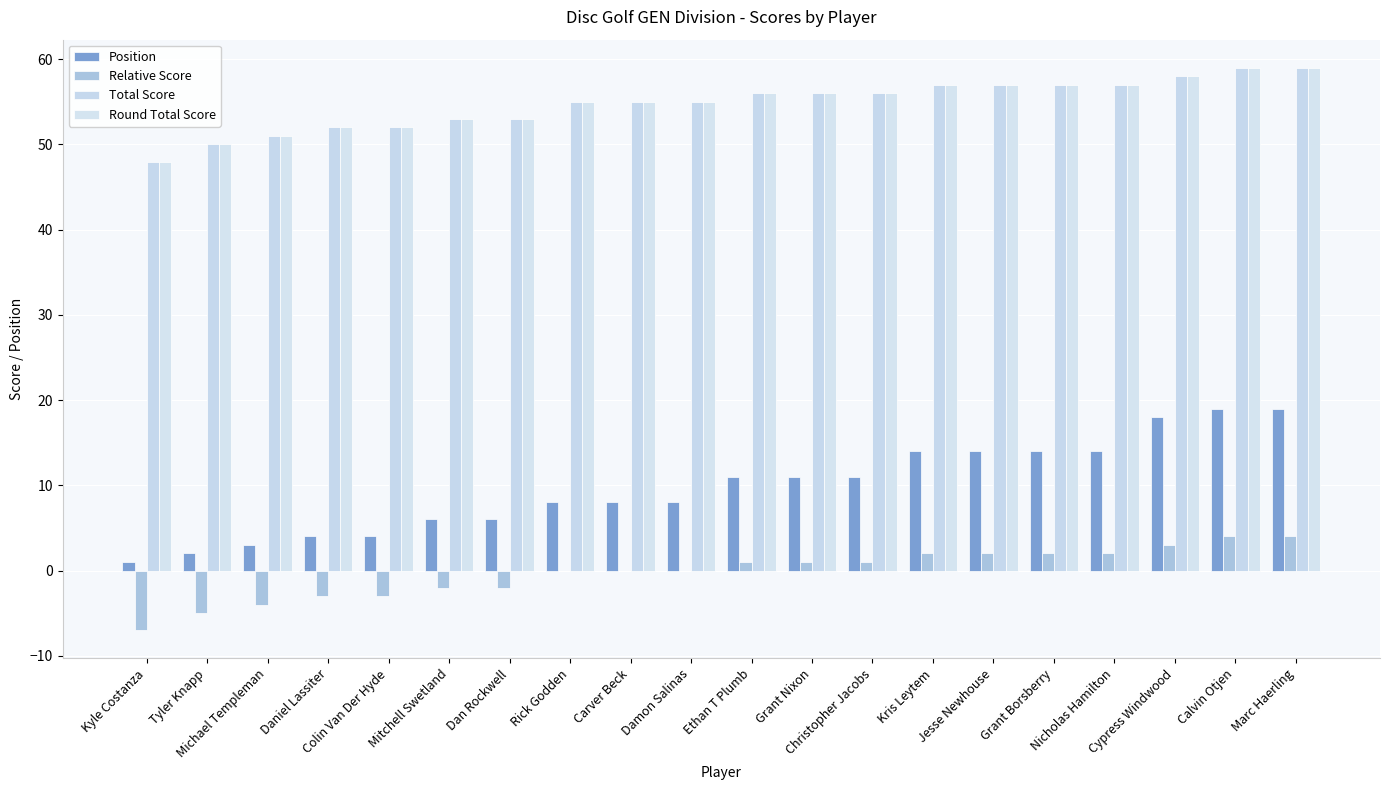

How many groups of bars are there?

20